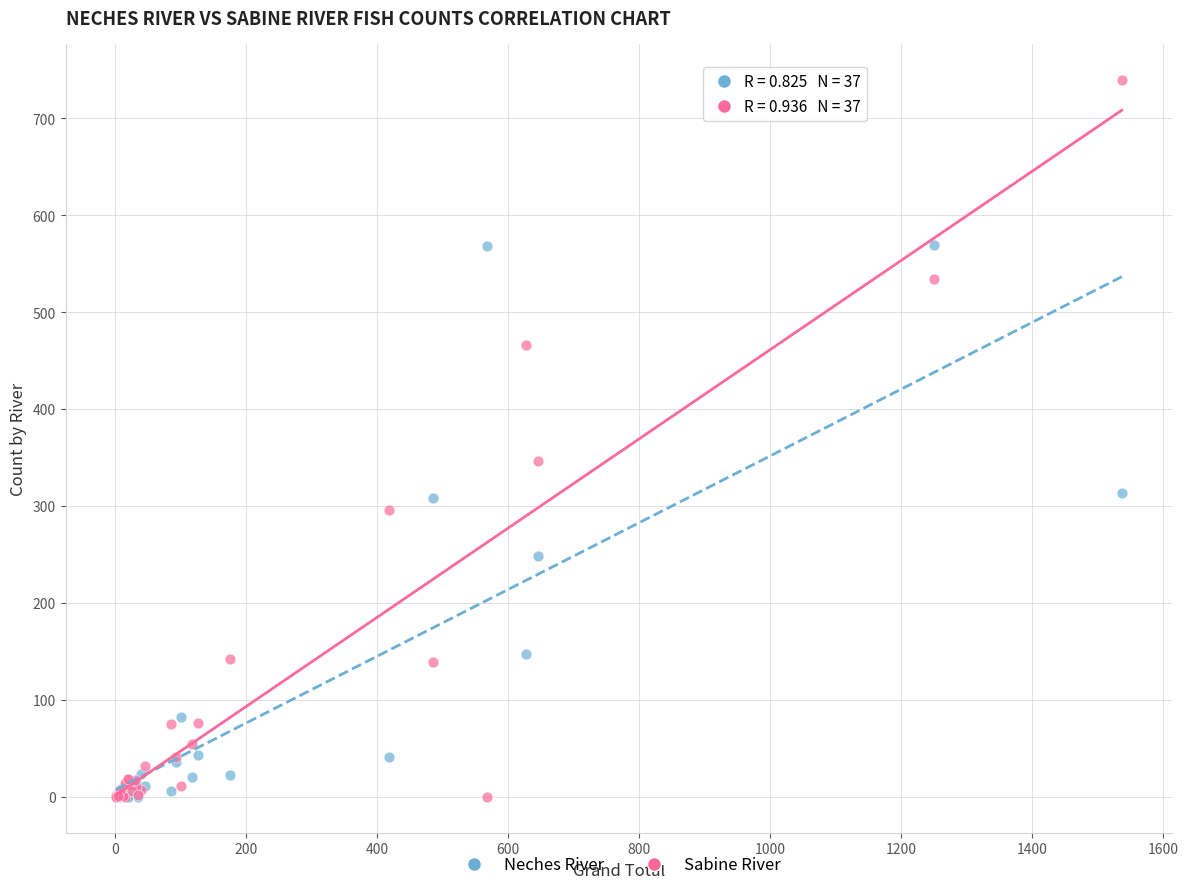

Across all series, what Y value is closest to 370?

347